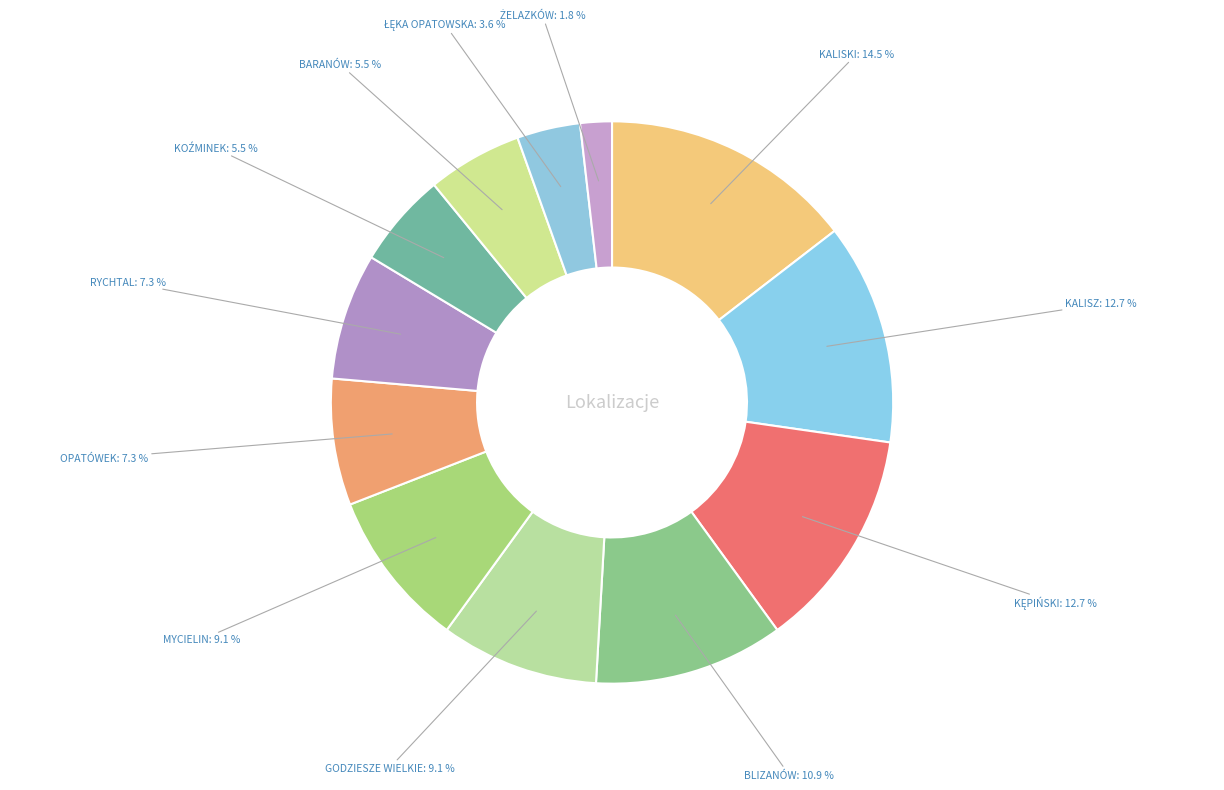

Which category has the biggest portion of the pie?

KALISKI